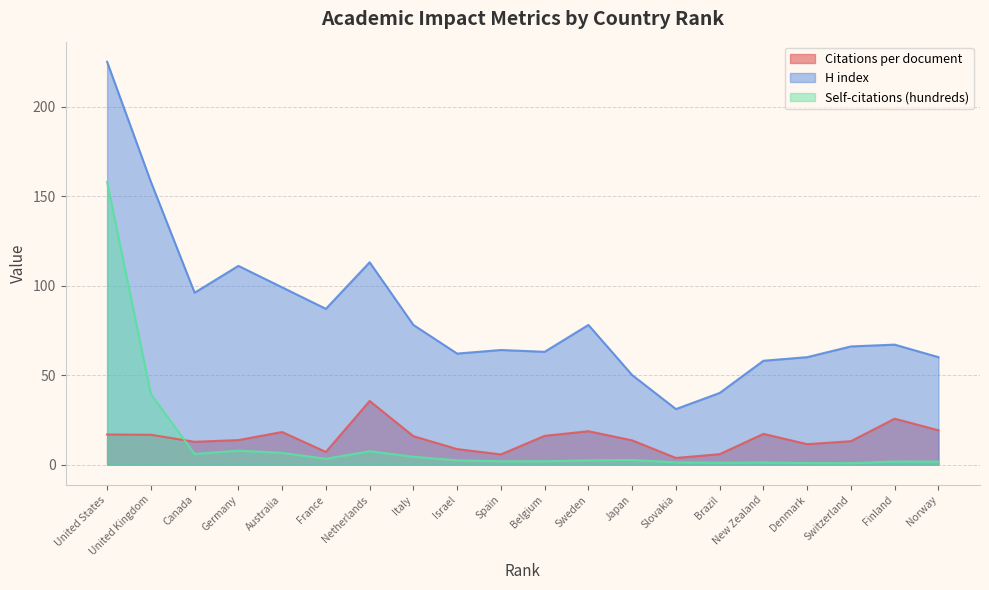

What is the difference between the highest and lowest values at Netherlands?

105.5